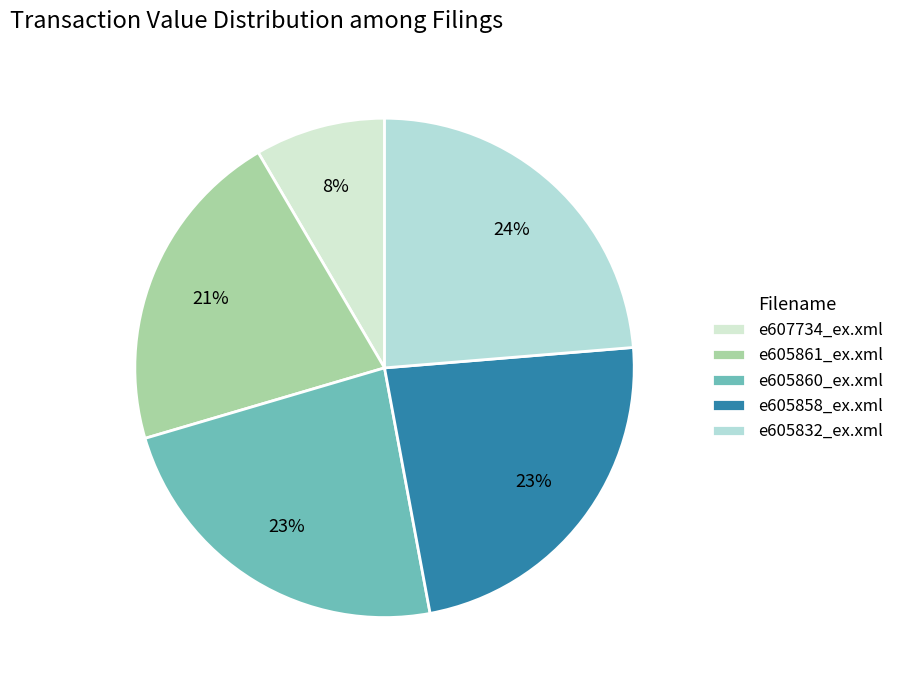

Combined, do e605860_ex.xml and e607734_ex.xml account for over 50%?

No